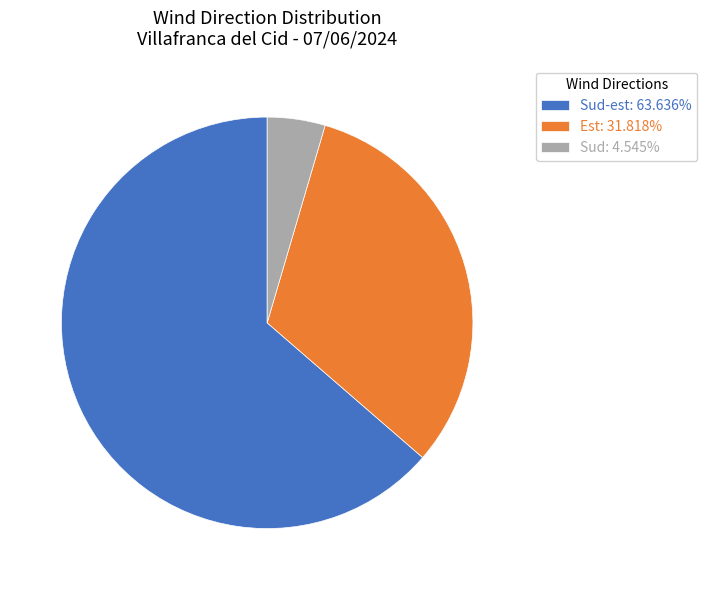

Approximately how many times larger is the value at Est: 31.818% compared to Sud-est: 63.636%?

0.5